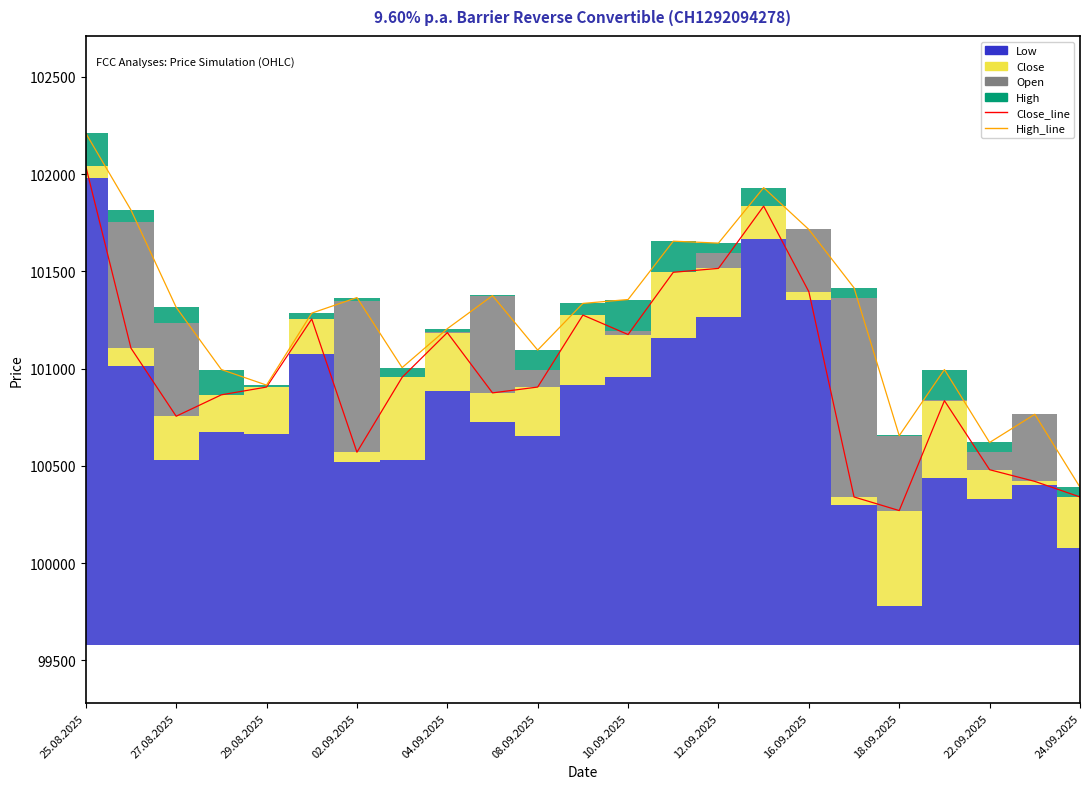

How many lines are shown in the chart?

2